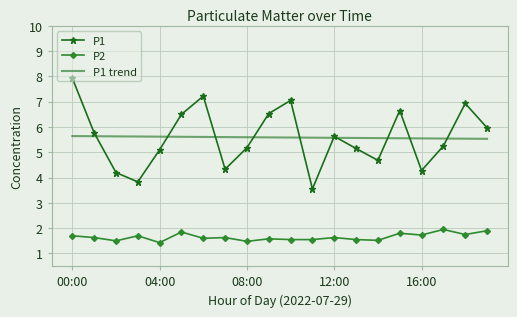

True or false: P1 trend and P2 cross at least once.

False